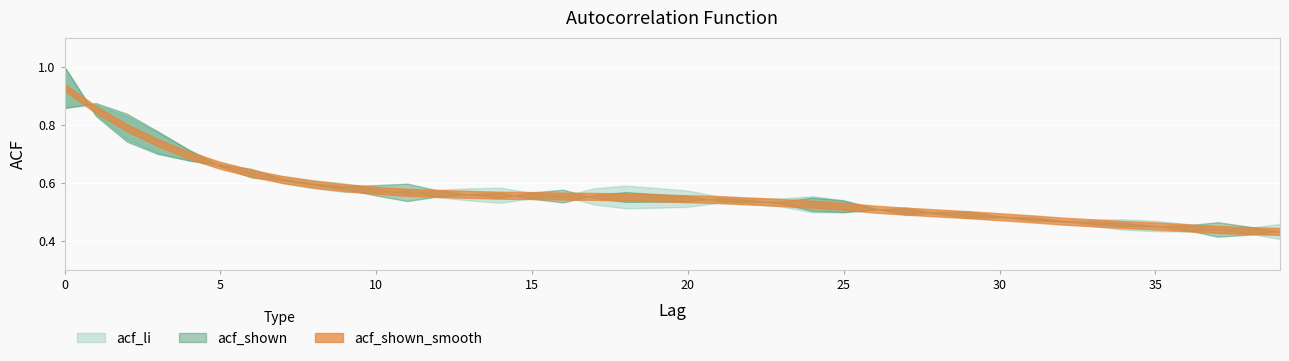

Which series changed the most between 2 and 9?

acf_shown_smooth